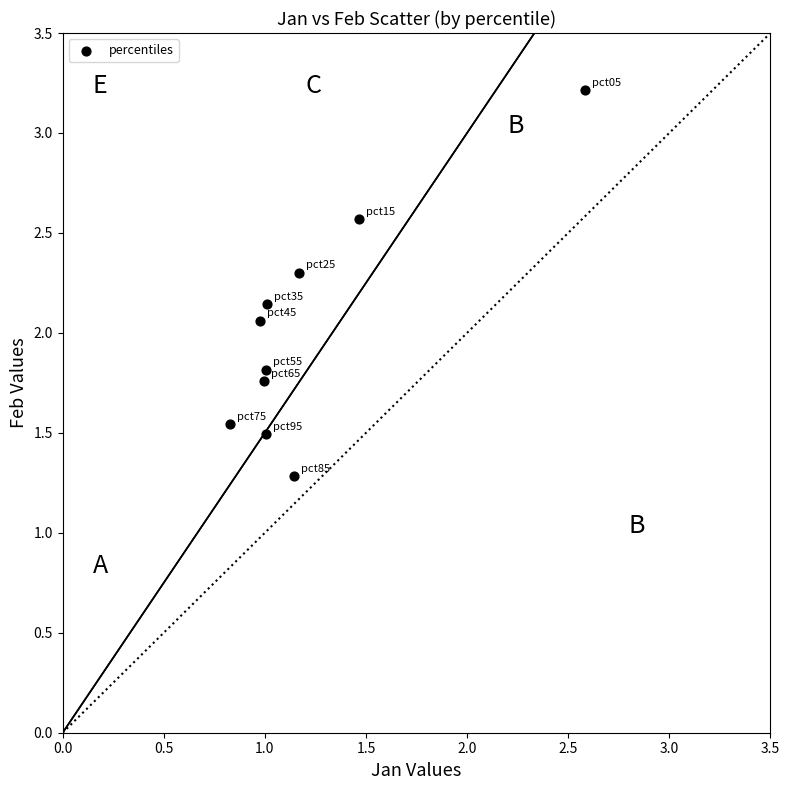

What is the average Y value?

2.0